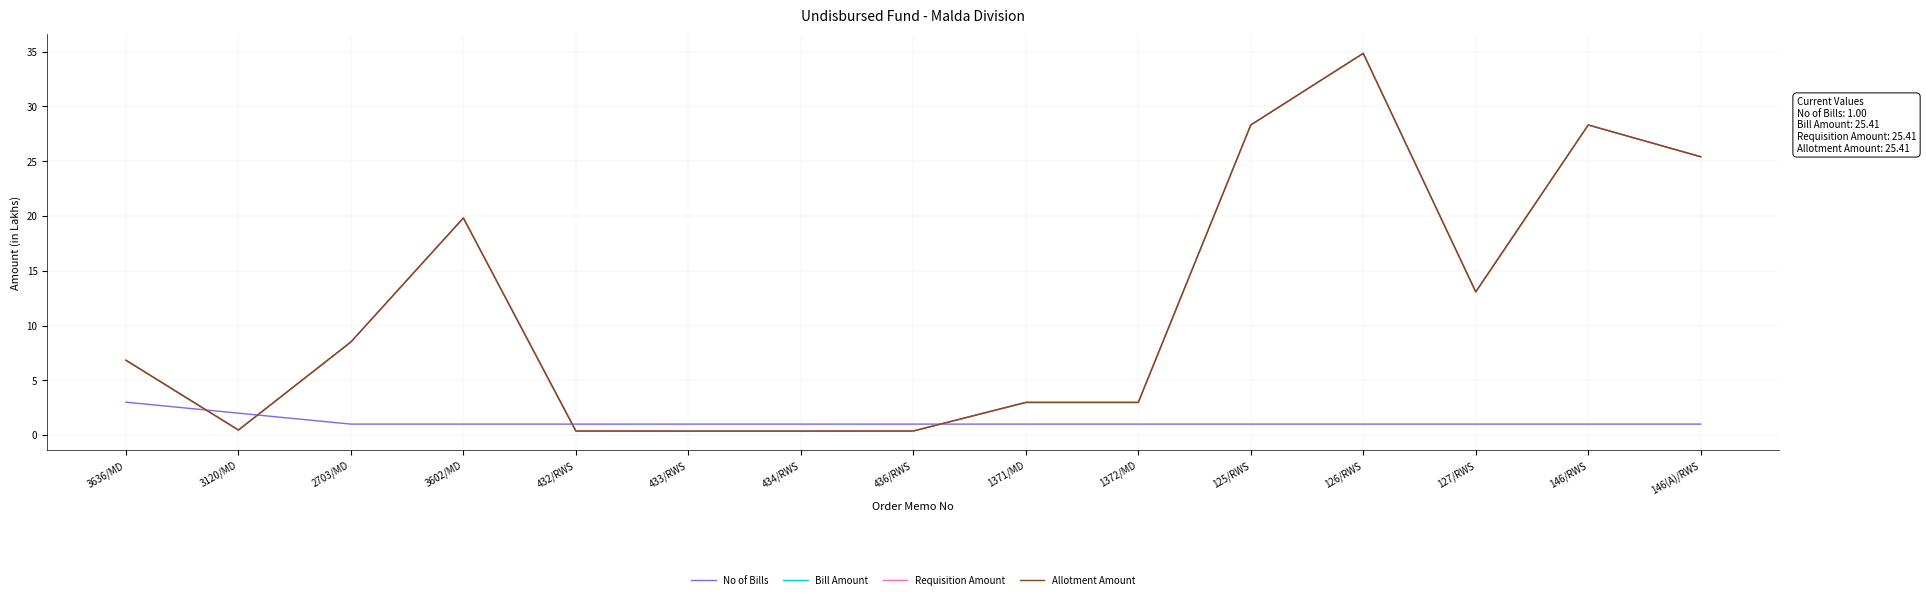

Does the chart have visible grid lines?

Yes